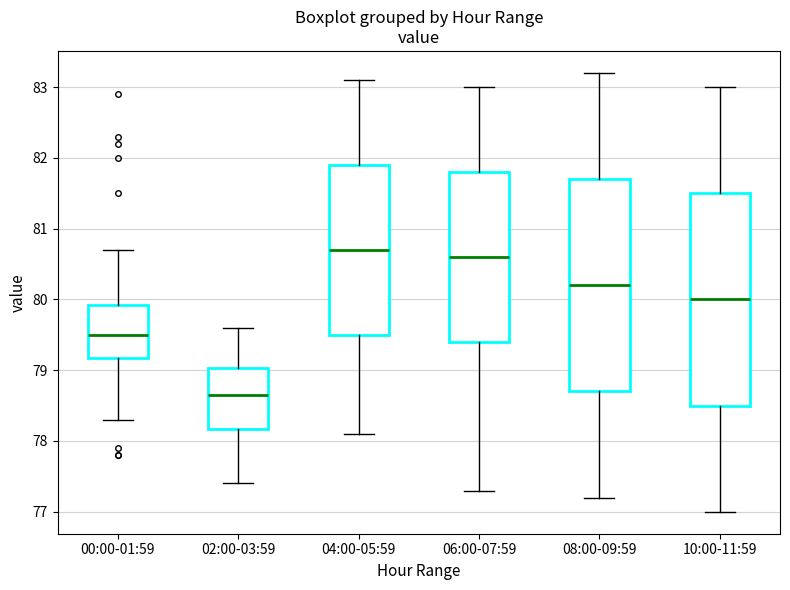

Which box has the lowest median line?

02:00-03:59